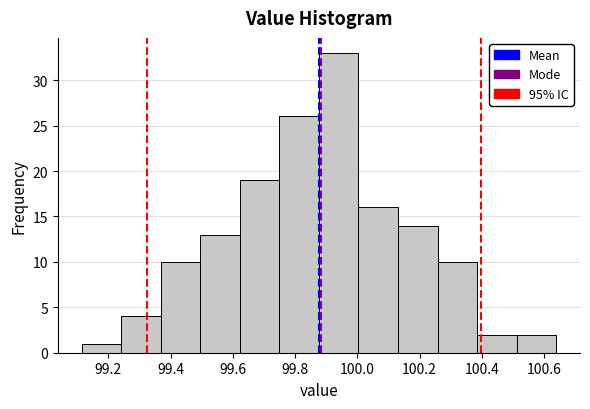

Reading left to right, transcribe this chart: for each bar, give the range it covers on the x-axis and its height. Neither the bar edges nor the heights are printed on the chart, so give them approximately, as read against the axes.

99.12 to 99.24: 1
99.24 to 99.36: 4
99.36 to 99.50: 10
99.50 to 99.62: 13
99.62 to 99.74: 19
99.74 to 99.88: 26
99.88 to 100.00: 33
100.00 to 100.14: 16
100.14 to 100.26: 14
100.26 to 100.38: 10
100.38 to 100.52: 2
100.52 to 100.64: 2